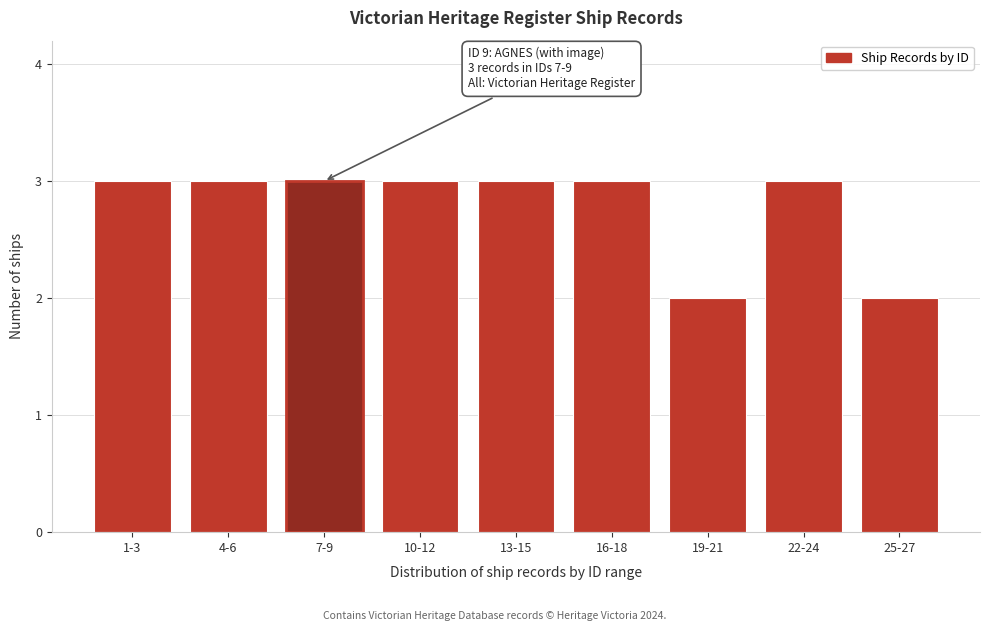

Reading left to right, what are all the values shown in this chart?

3	3	3	3	3	3	2	3	2